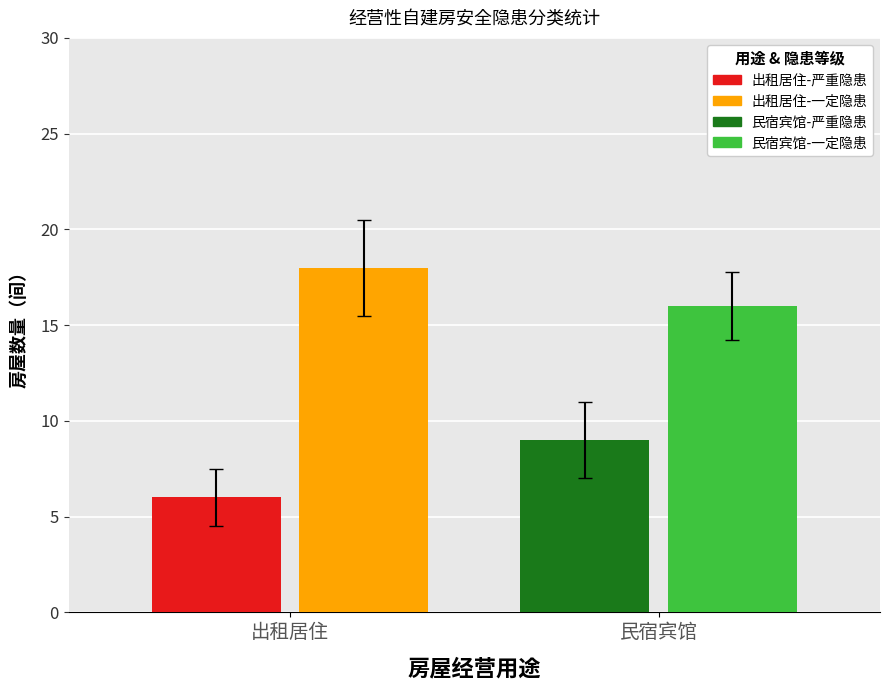

What is the sum of the 出租居住-严重隐患 values at 民宿宾馆 and 出租居住?

15